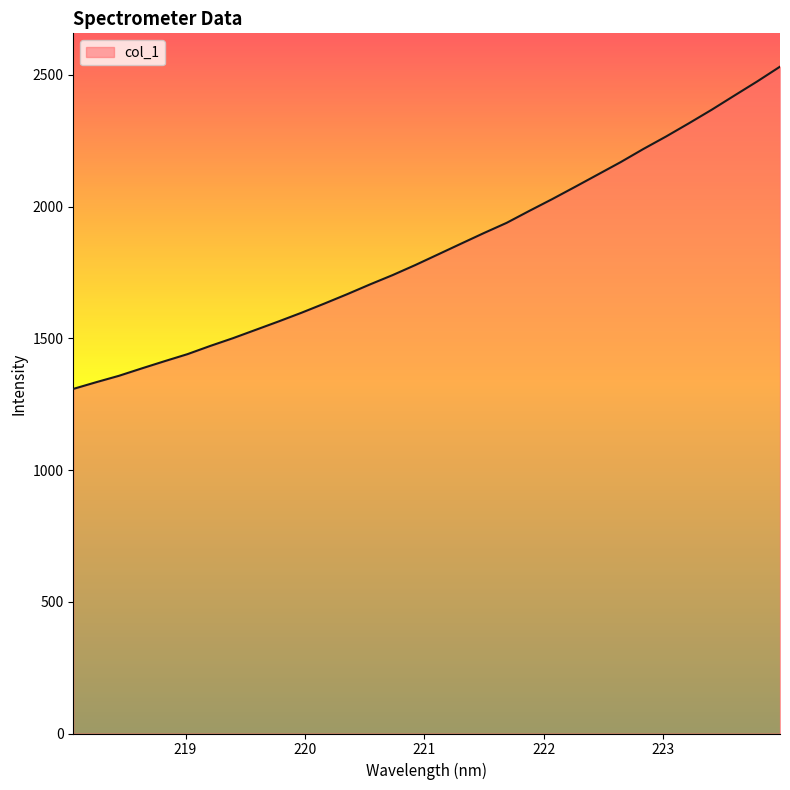

What is the difference between the maximum and minimum values?

1223.3